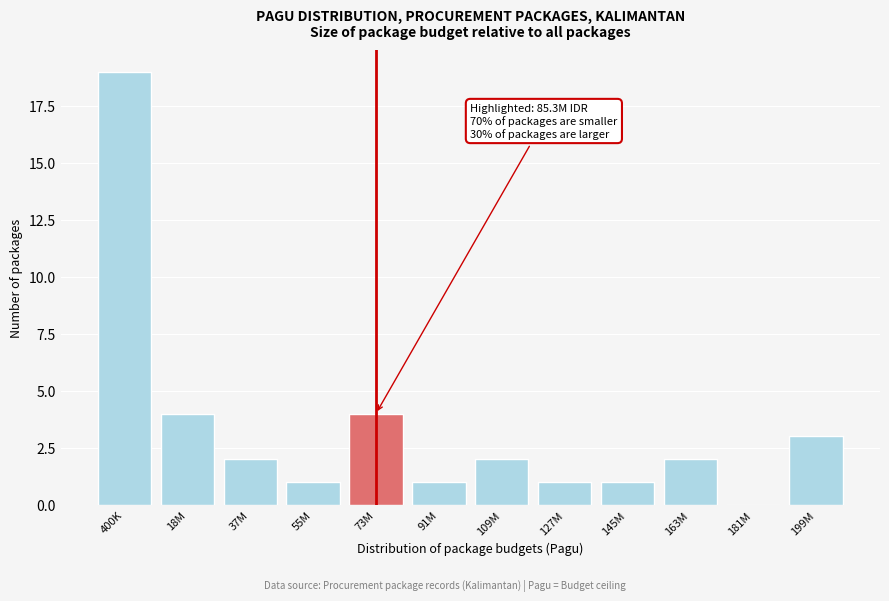

Reading left to right, list all the values displayed in this chart.

400K=19	18M=4	37M=2	55M=1	73M=4	91M=1	109M=2	127M=1	145M=1	163M=2	181M=0	199M=3